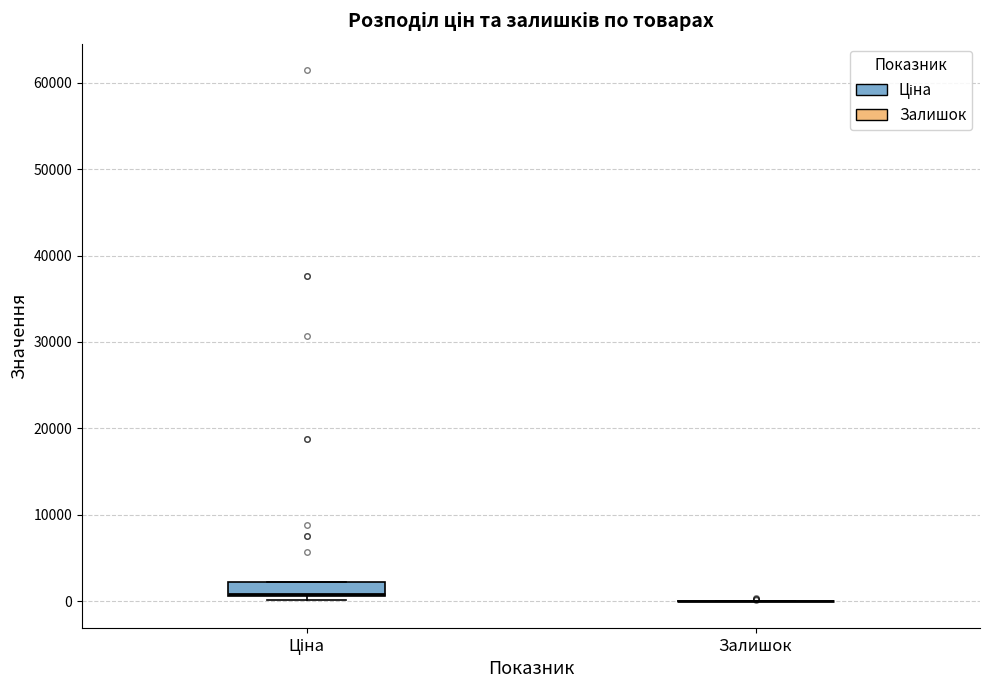

Reading left to right, read every box against the y-axis: the position of its median line, the range the box covers, and the ends of its whiskers. The values are not printed on the chart, so give them approximately, as read against the axis.

Ціна: median 1000, box 1000 to 2000, whiskers 0 to 2000
Залишок: box collapsed to a line at 0, whiskers 0 to 0